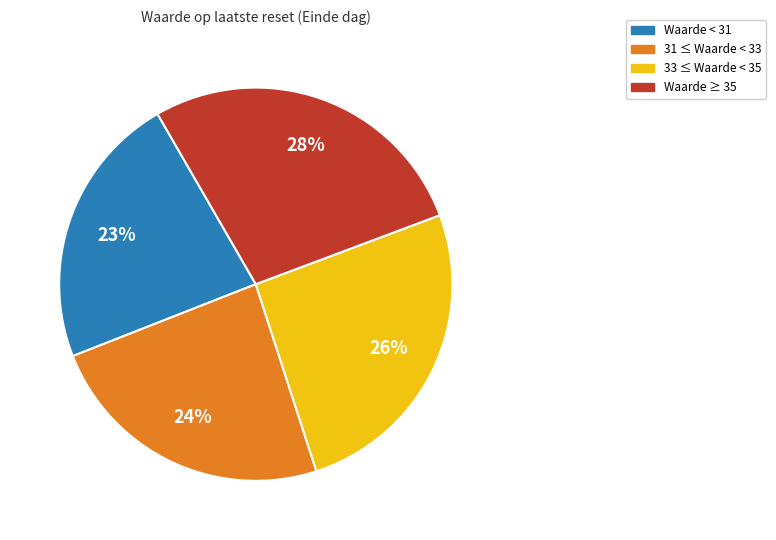

Is there any slice that represents more than half of the pie?

No